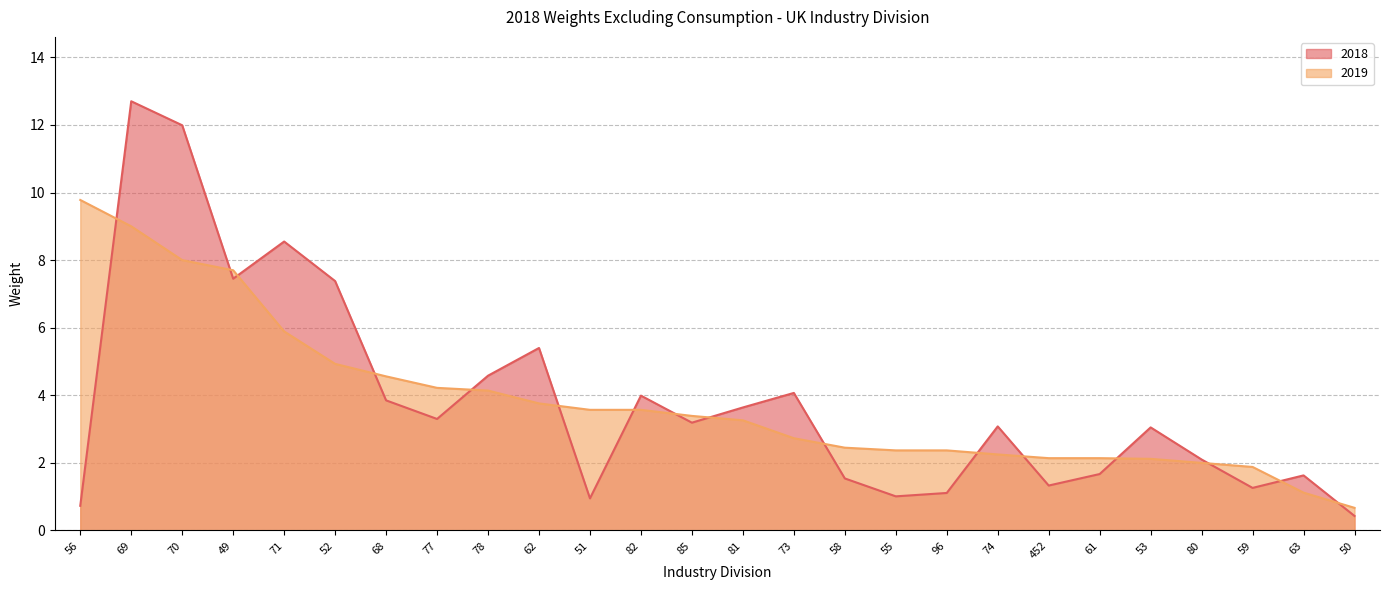

Reading left to right, what are all the values shown in this chart?

2018: 56=0.7	69=12.7	70=12.0	49=7.5	71=8.6	52=7.4	68=3.9	77=3.3	78=4.6	62=5.4	51=0.9	82=4.0	85=3.2	81=3.6	73=4.1	58=1.5	55=1.0	96=1.1	74=3.1	452=1.3	61=1.7	53=3.0	80=2.1	59=1.3	63=1.6	50=0.4
2019: 56=9.8	69=9.0	70=8.0	49=7.7	71=5.9	52=4.9	68=4.6	77=4.2	78=4.1	62=3.8	51=3.6	82=3.6	85=3.4	81=3.3	73=2.7	58=2.5	55=2.4	96=2.4	74=2.2	452=2.1	61=2.1	53=2.1	80=2.0	59=1.9	63=1.1	50=0.7